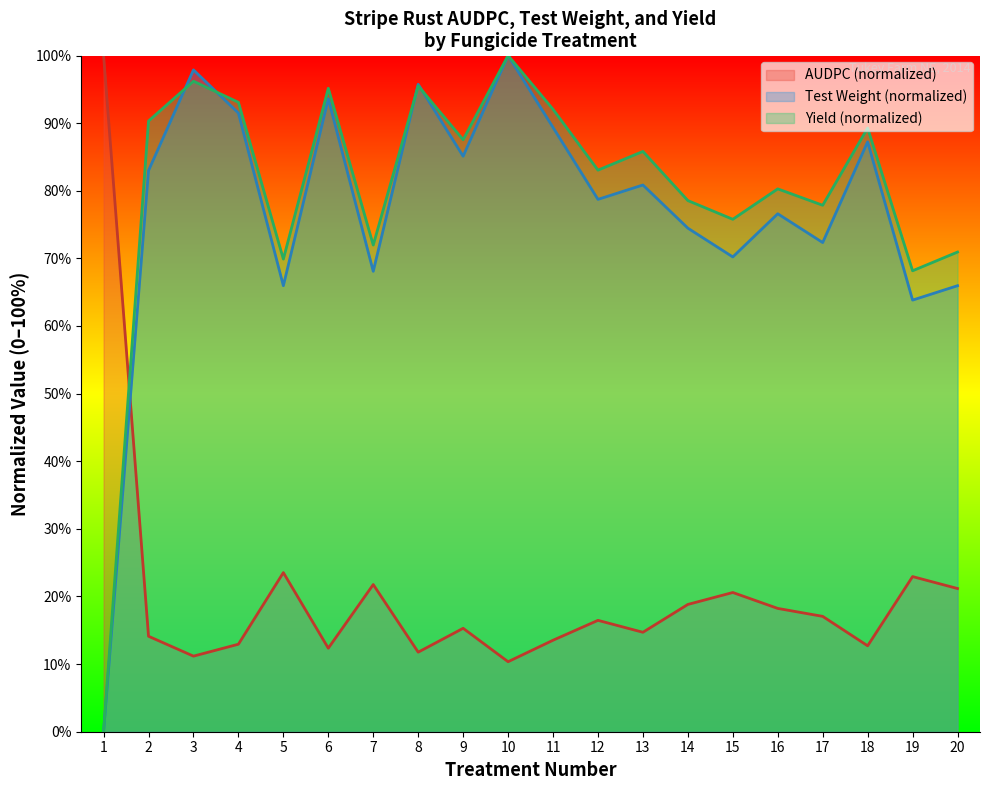

Which series has the largest total across all categories?

Yield (normalized)